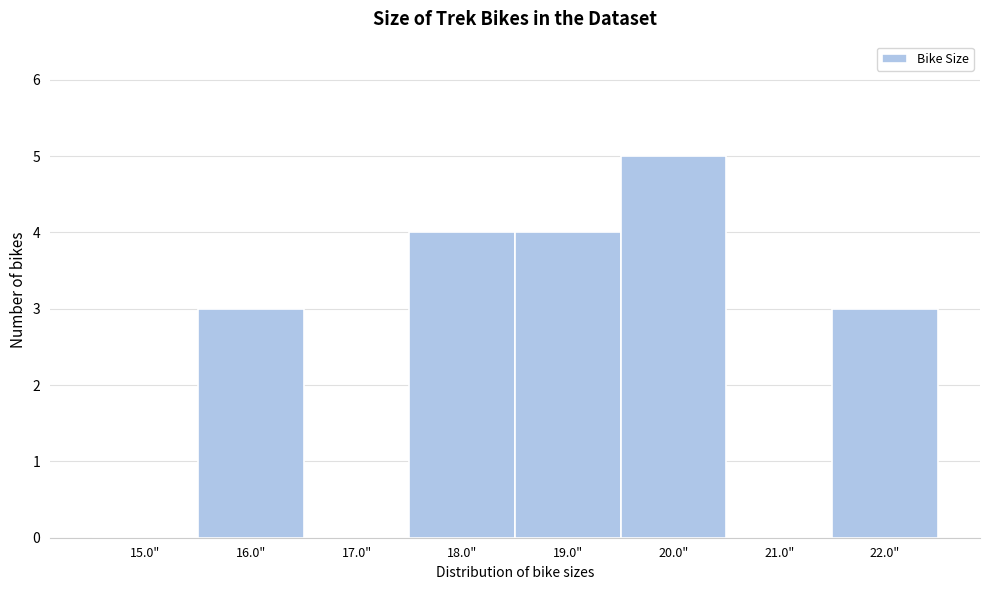

What is the height of the bar covering 19.5 to 20.5 on the x-axis? The values are not printed on the chart, so give them approximately, as read against the axis.

5